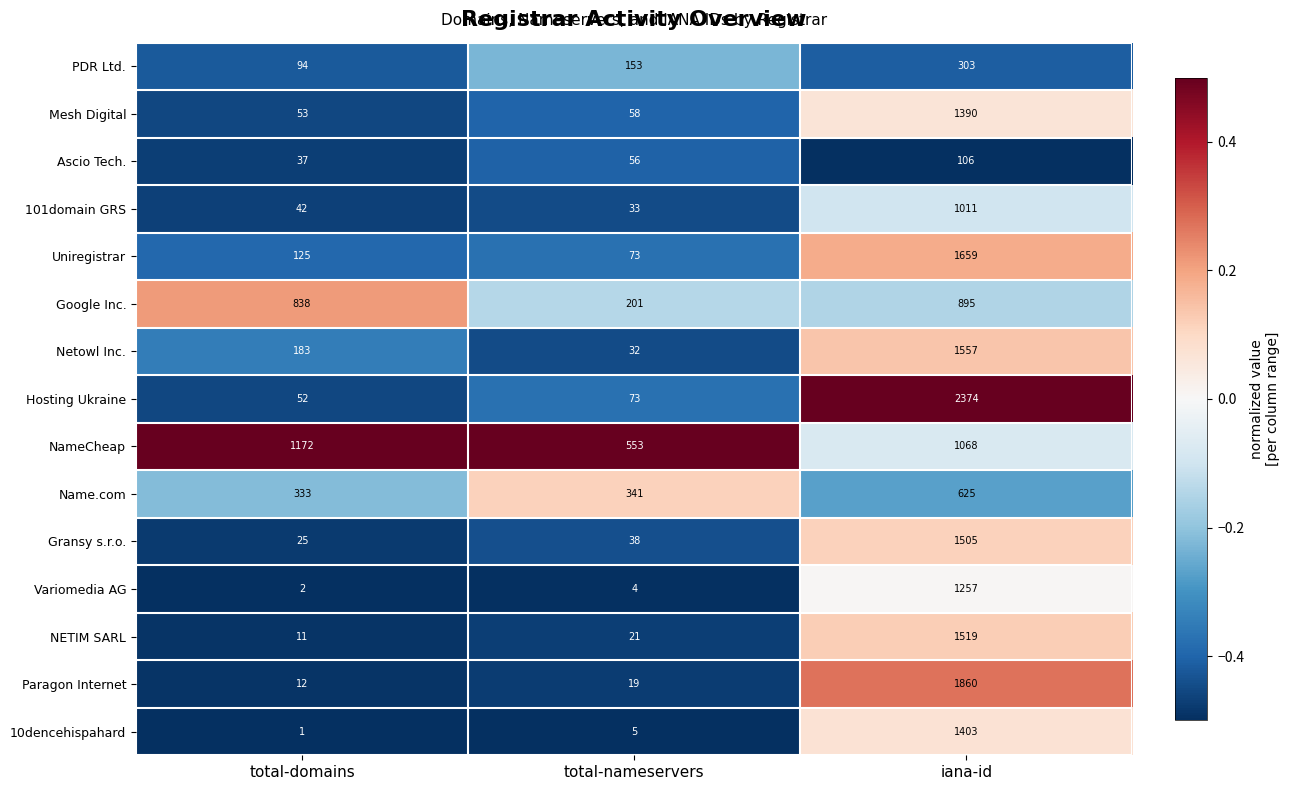

At which category is the sum across all series the highest?

iana-id